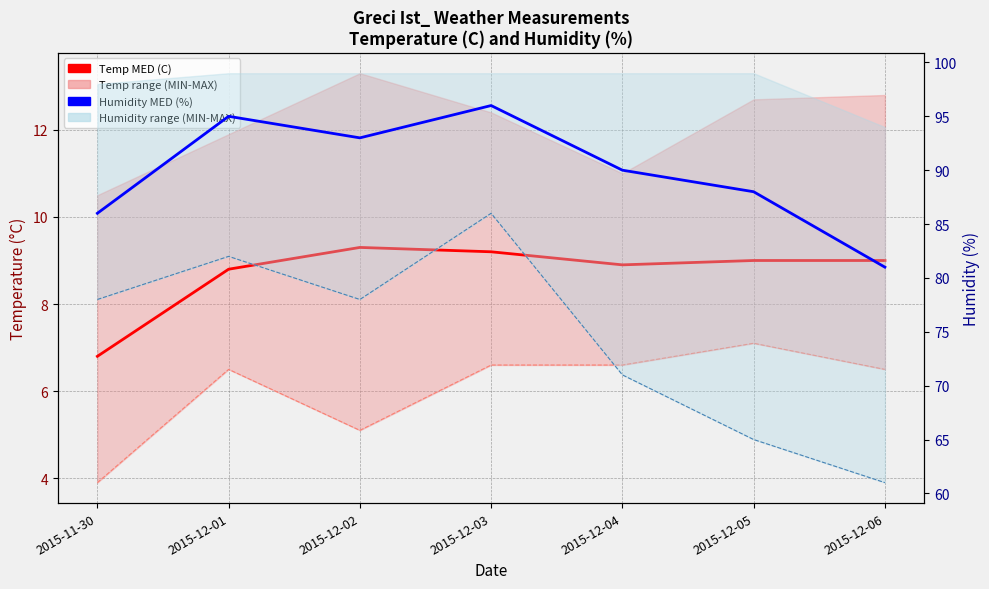

Reading left to right, list all the values displayed in this chart.

Temp MED (C): 2015-11-30=6.8	2015-12-01=8.8	2015-12-02=9.3	2015-12-03=9.2	2015-12-04=8.9	2015-12-05=9.0	2015-12-06=9.0
Temp MED MAX (C): 2015-11-30=10.5	2015-12-01=11.9	2015-12-02=13.3	2015-12-03=12.4	2015-12-04=11.0	2015-12-05=12.7	2015-12-06=12.8
Temp MED MIN (C): 2015-11-30=3.9	2015-12-01=6.5	2015-12-02=5.1	2015-12-03=6.6	2015-12-04=6.6	2015-12-05=7.1	2015-12-06=6.5
Humidity MED (%): 2015-11-30=86.0	2015-12-01=95.0	2015-12-02=93.0	2015-12-03=96.0	2015-12-04=90.0	2015-12-05=88.0	2015-12-06=81.0
Humidity MED MAX (%): 2015-11-30=98.0	2015-12-01=99.0	2015-12-02=99.0	2015-12-03=99.0	2015-12-04=99.0	2015-12-05=99.0	2015-12-06=94.0
Humidity MED MIN (%): 2015-11-30=78.0	2015-12-01=82.0	2015-12-02=78.0	2015-12-03=86.0	2015-12-04=71.0	2015-12-05=65.0	2015-12-06=61.0